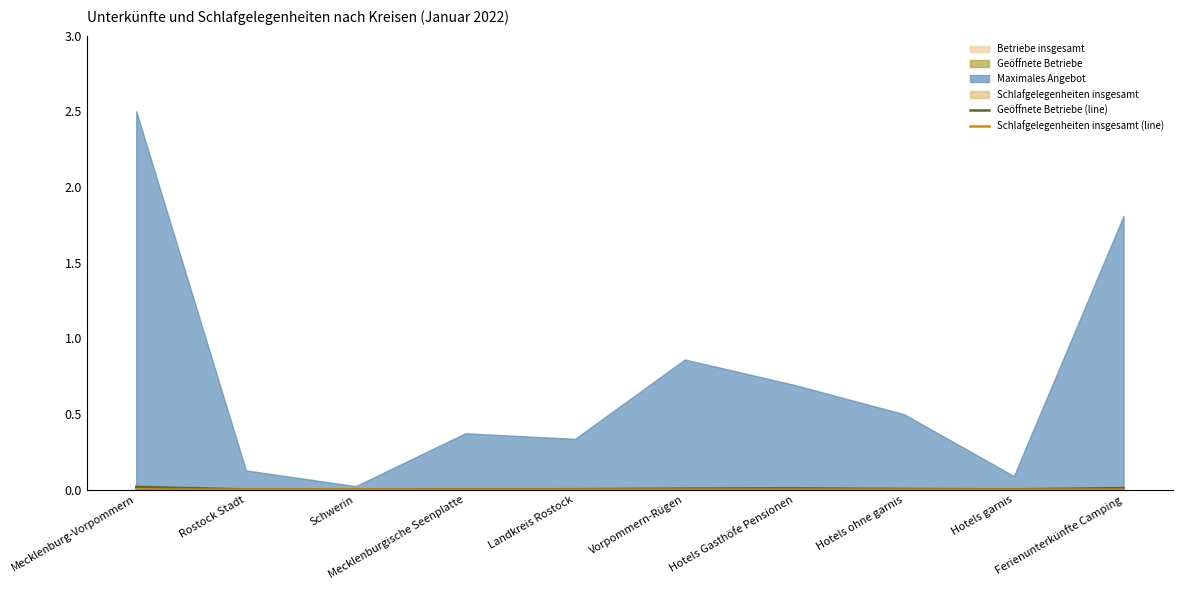

At which label does Geöffnete Betriebe (line) reach its minimum?

Schwerin